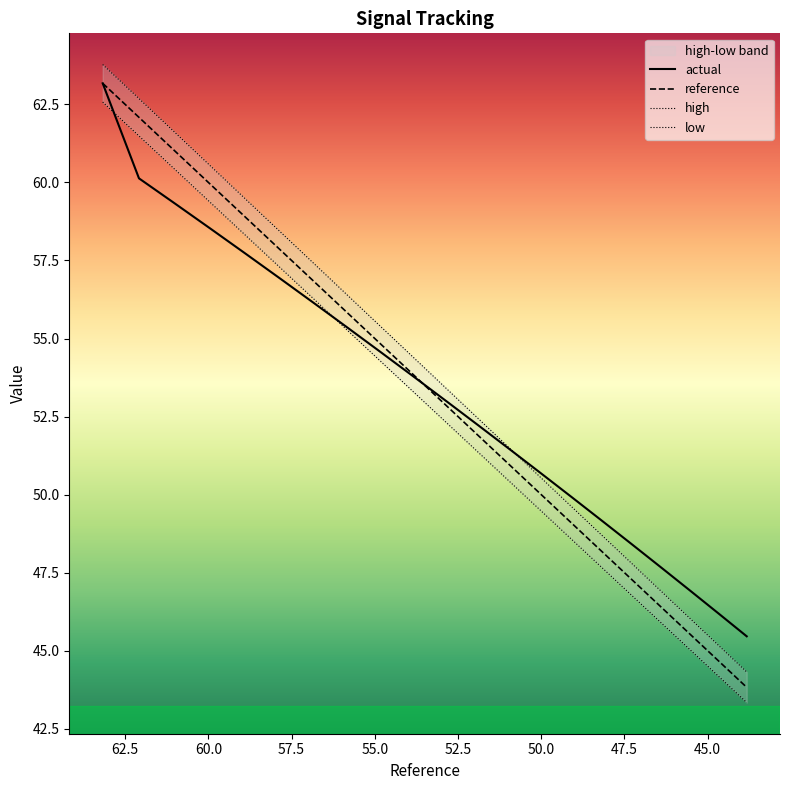

What is the label of the 16th point from the right?

55.0